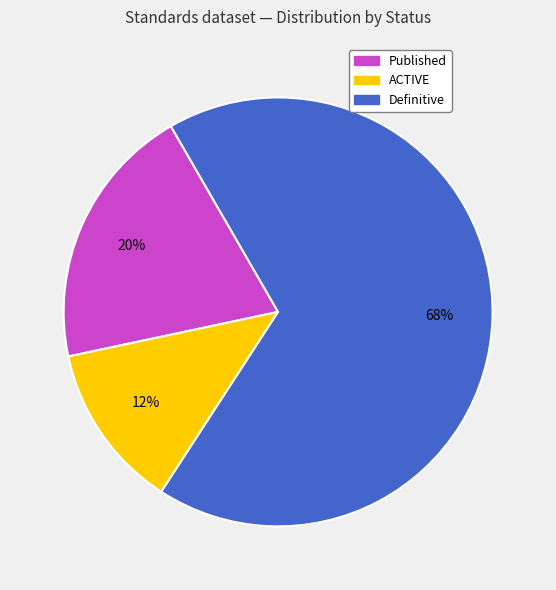

Do ACTIVE and Definitive together represent more than half of the pie?

Yes